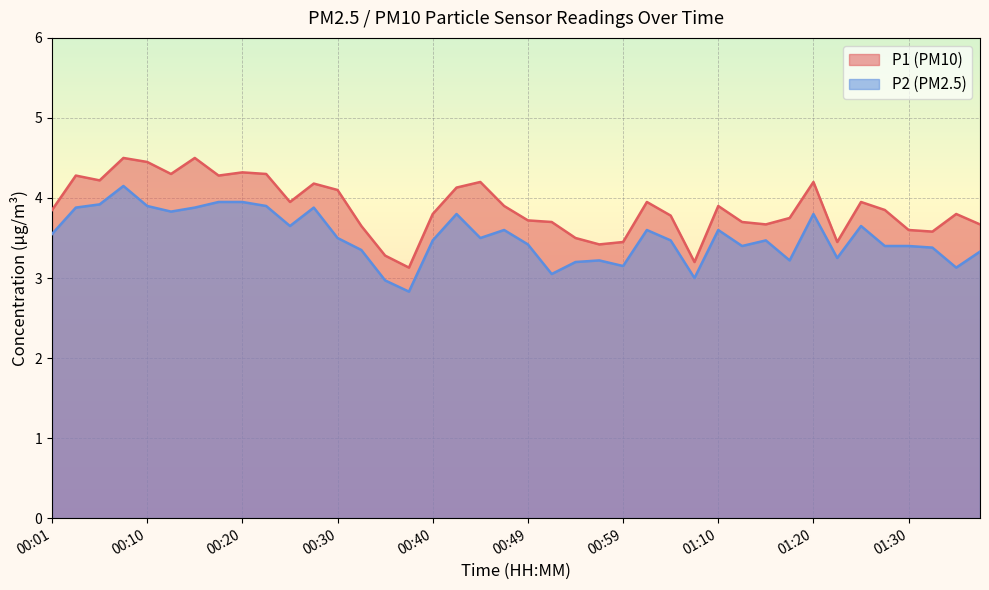

Which label corresponds to the smallest value in the chart?

00:37